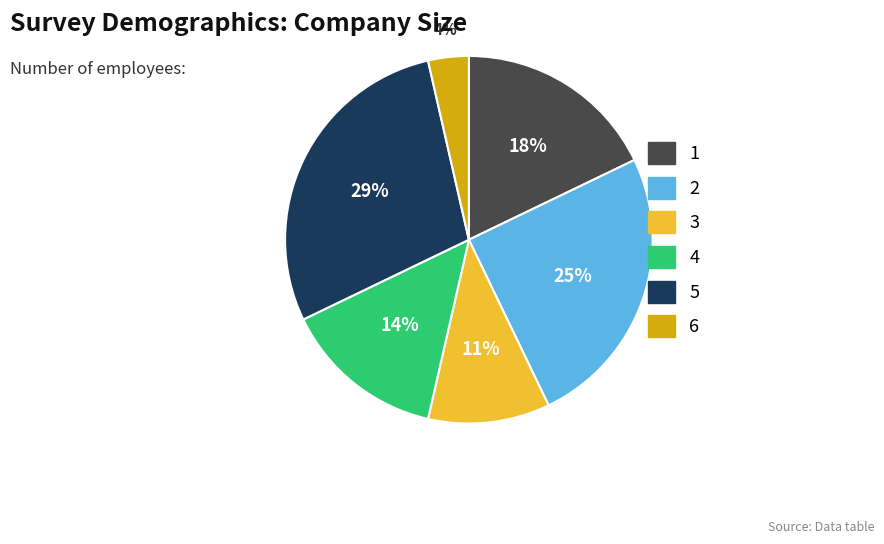

Does 1 account for over 50% of the chart?

No